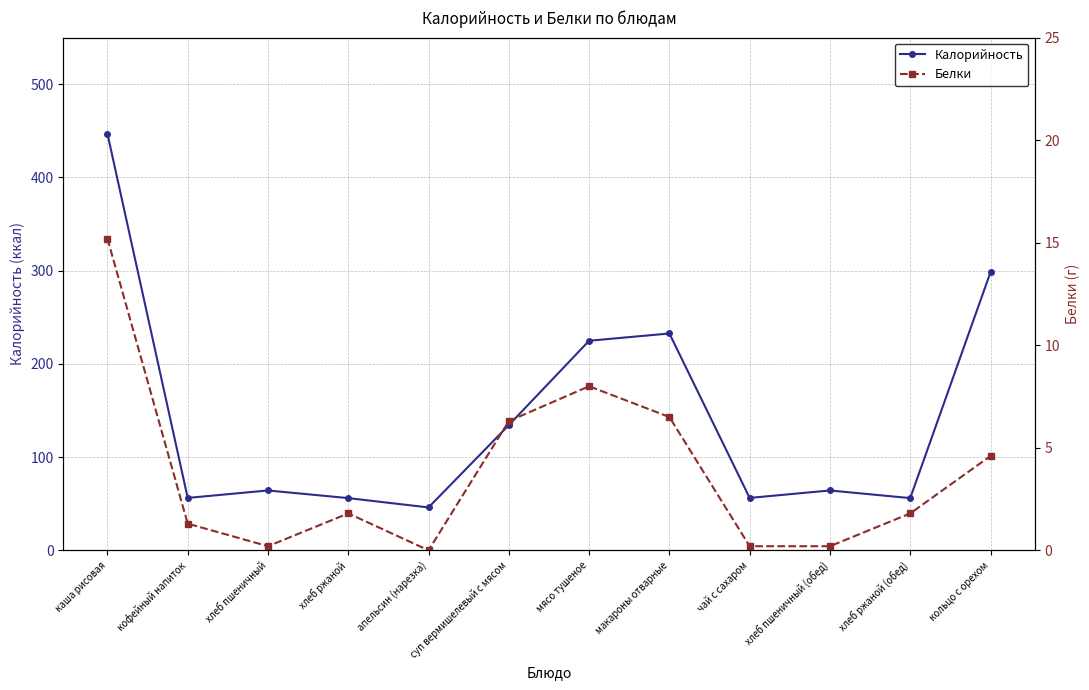

Where is the first local maximum for Белки?

хлеб ржаной